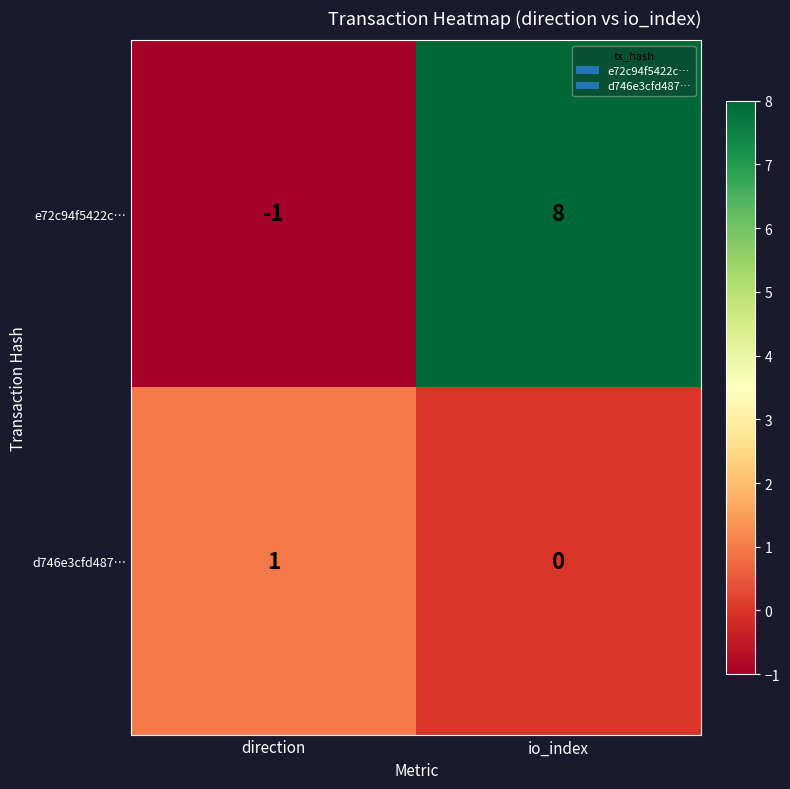

What is the average value of the e72c94f5422c… series?

4